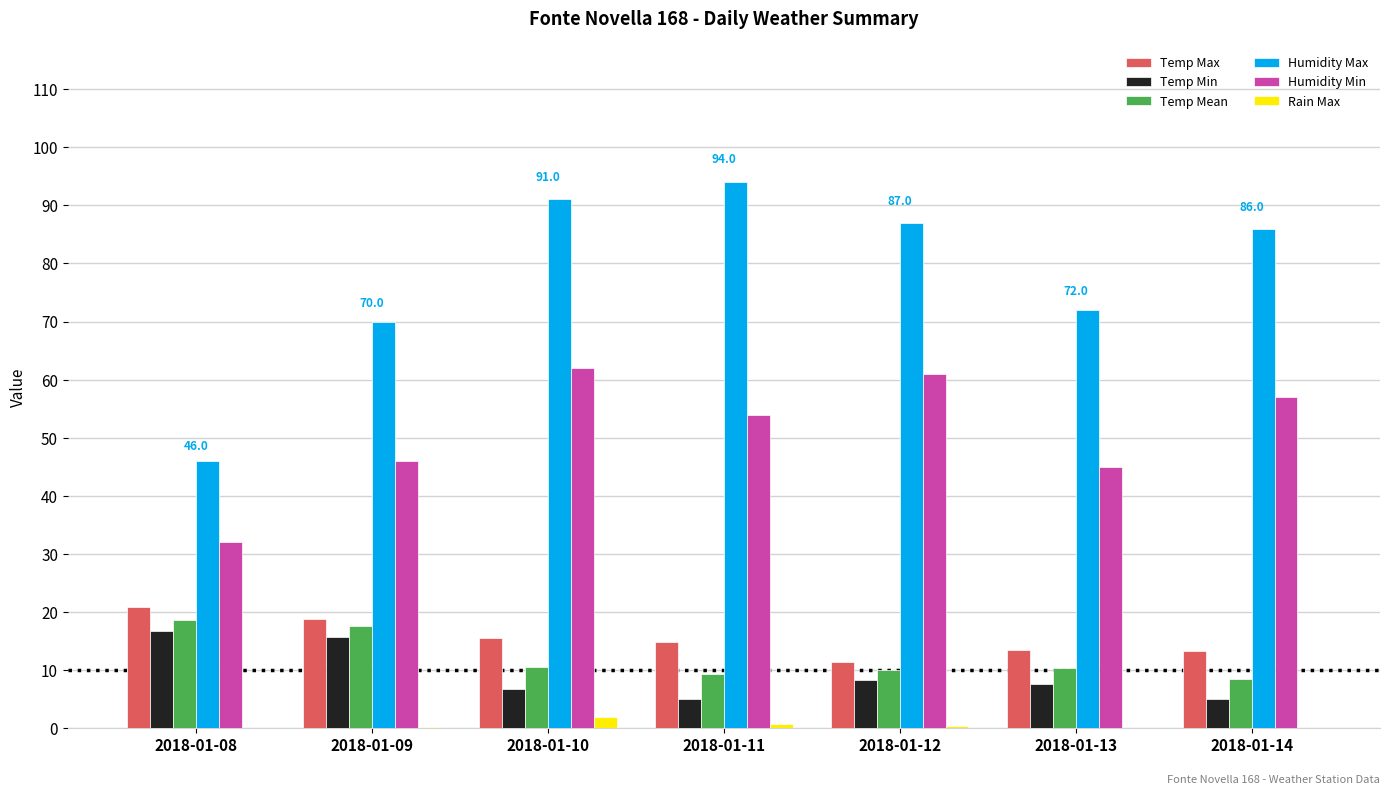

What is the greatest value displayed?

94.0